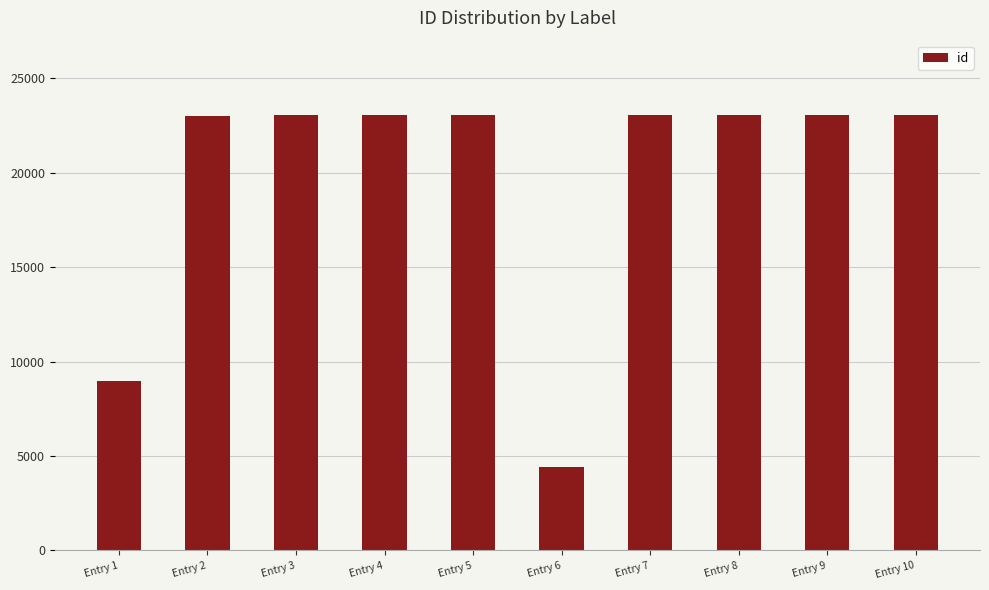

Approximately how many times larger is the value at Entry 5 compared to Entry 3?

1.0